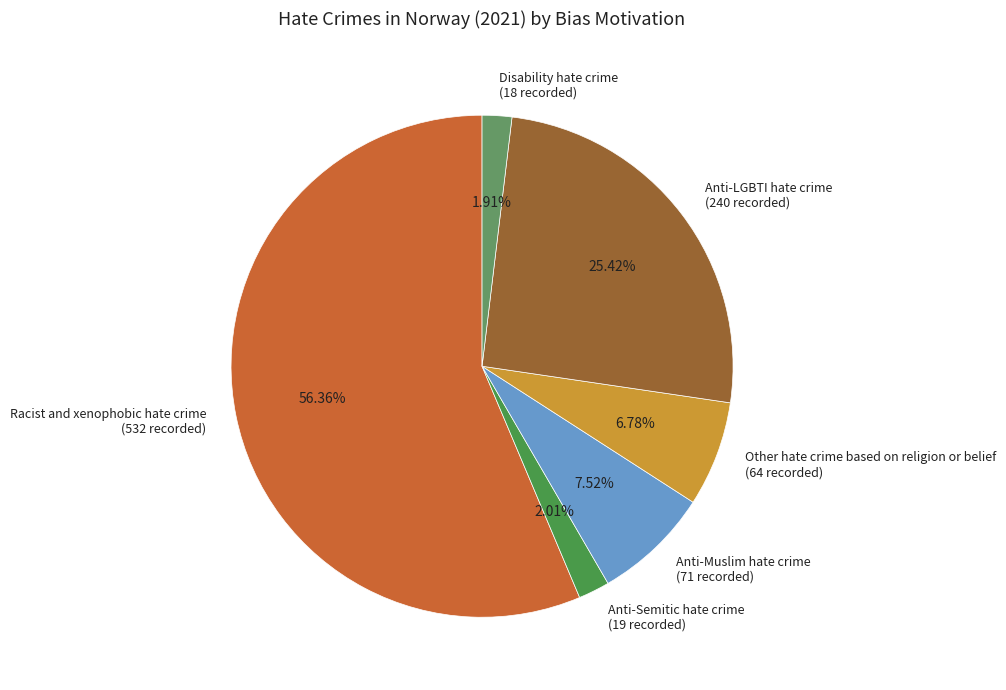

Combined, what portion of the pie is Anti-LGBTI hate crime and Other hate crime based on religion or belief?

32.2%